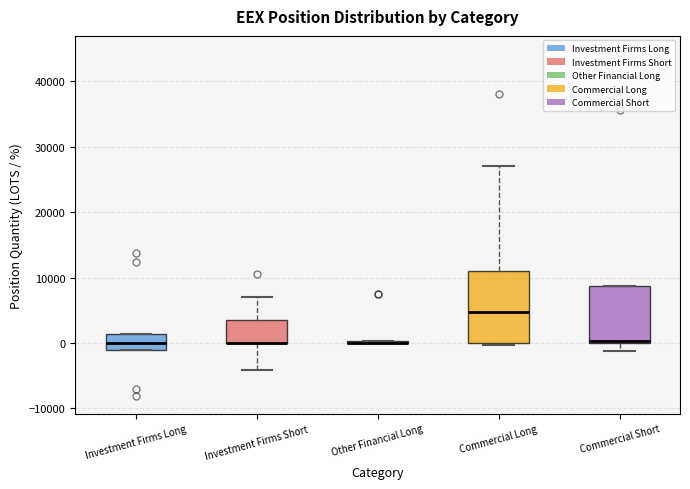

Reading left to right, transcribe this box plot: for each box, give where its median line is, the range the box spans, and where its two whiskers end, as read against the y-axis. The values are not printed on the chart, so give them approximately, as read against the axis.

Investment Firms Long: median 0, box -1000 to 1000, whiskers -1000 to 1000
Investment Firms Short: median 0 (drawn on the box's lower edge), box 0 to 4000, whiskers -4000 to 7000
Other Financial Long: box collapsed to a line at 0, whiskers 0 to 0
Commercial Long: median 5000, box 0 to 11000, whiskers 0 (just below the box's lower edge) to 27000
Commercial Short: median 0 (drawn on the box's lower edge), box 0 to 9000, whiskers -1000 to 9000